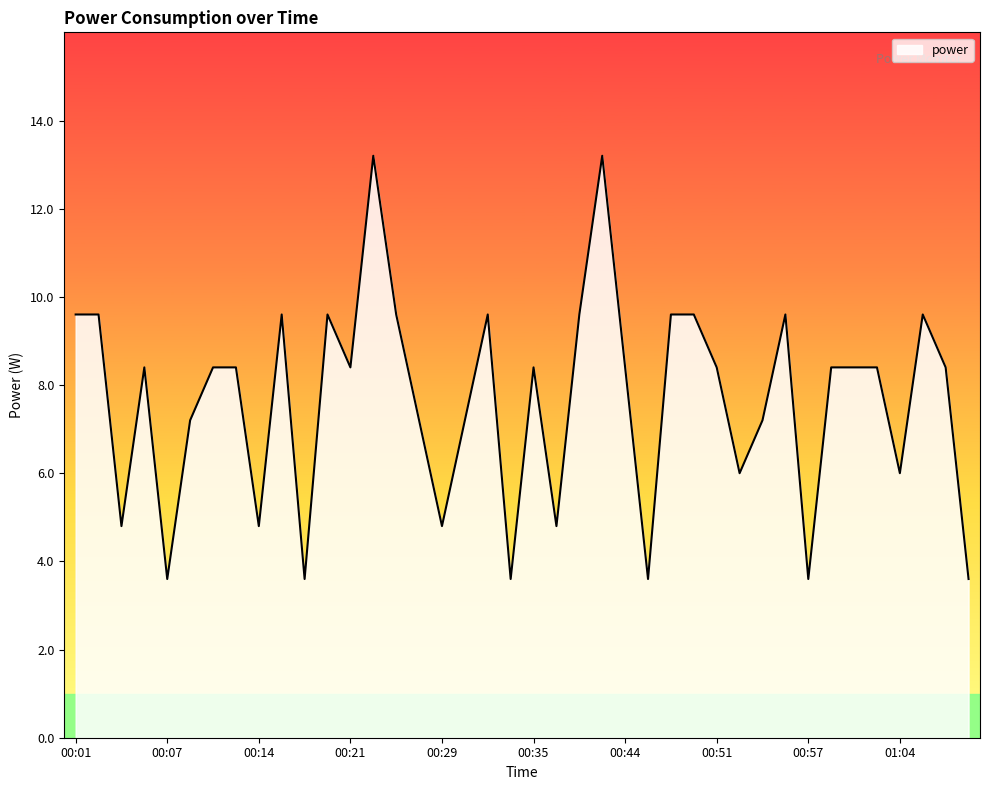

What is the difference between the maximum and minimum values?

9.6